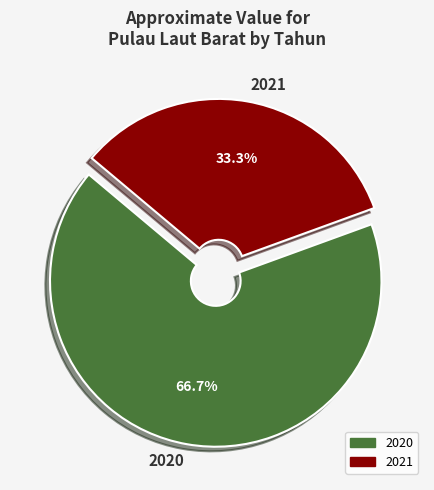

How many slices are in this pie chart?

2